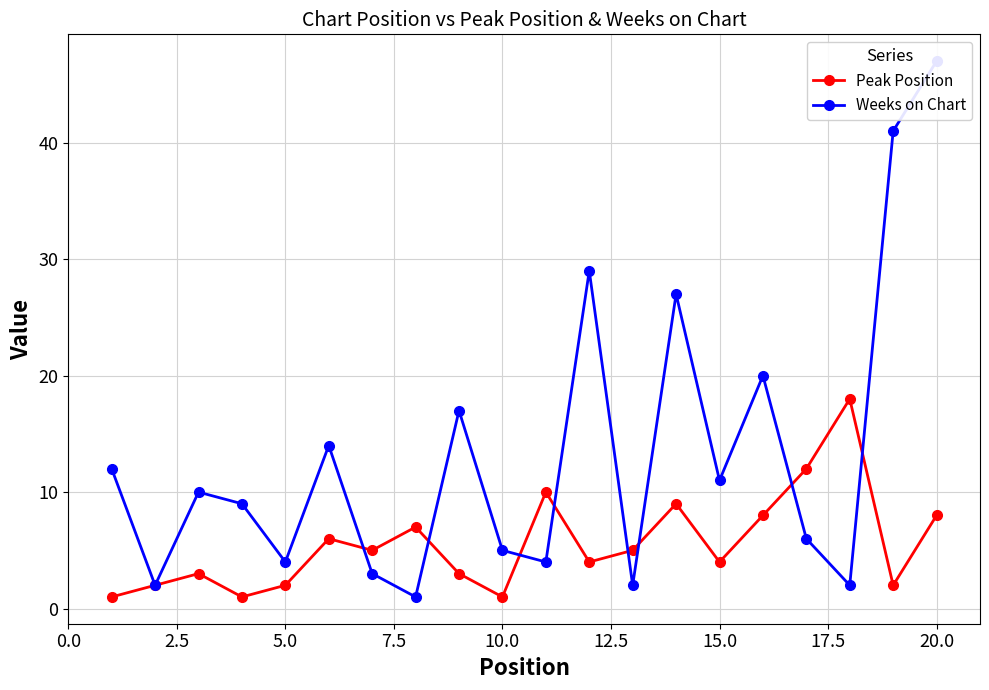

What is the value of the Weeks on Chart point at the 5th from the left?

4